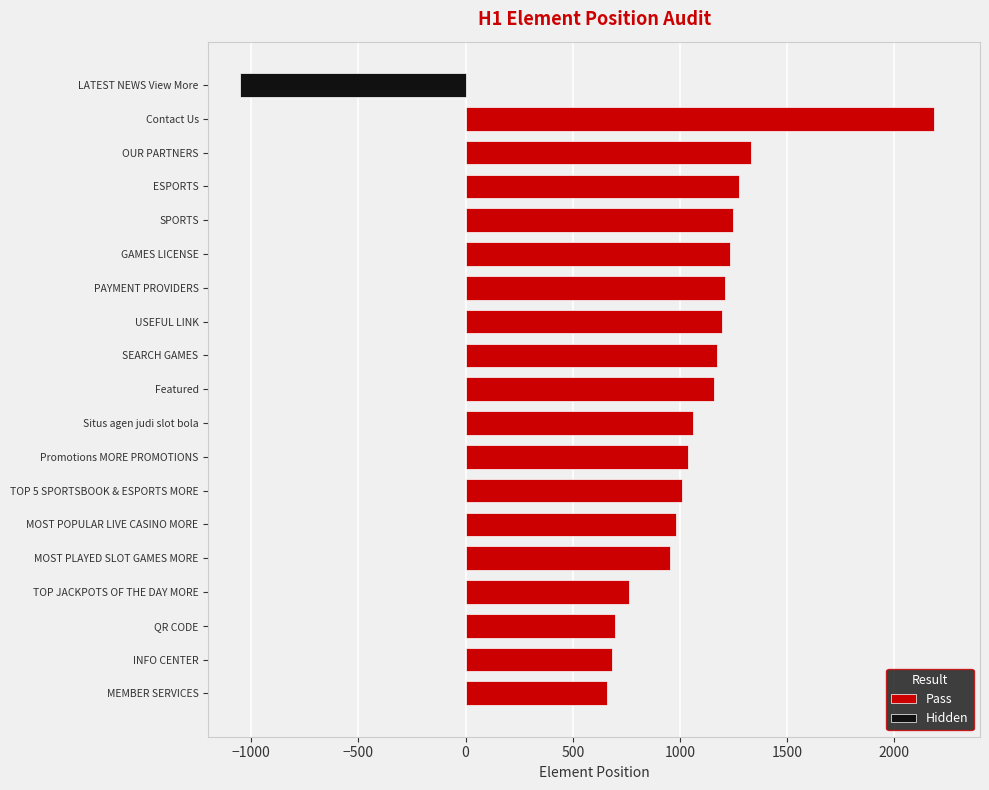

True or false: Pass has a value of 1059 at Situs agen judi slot bola.

True